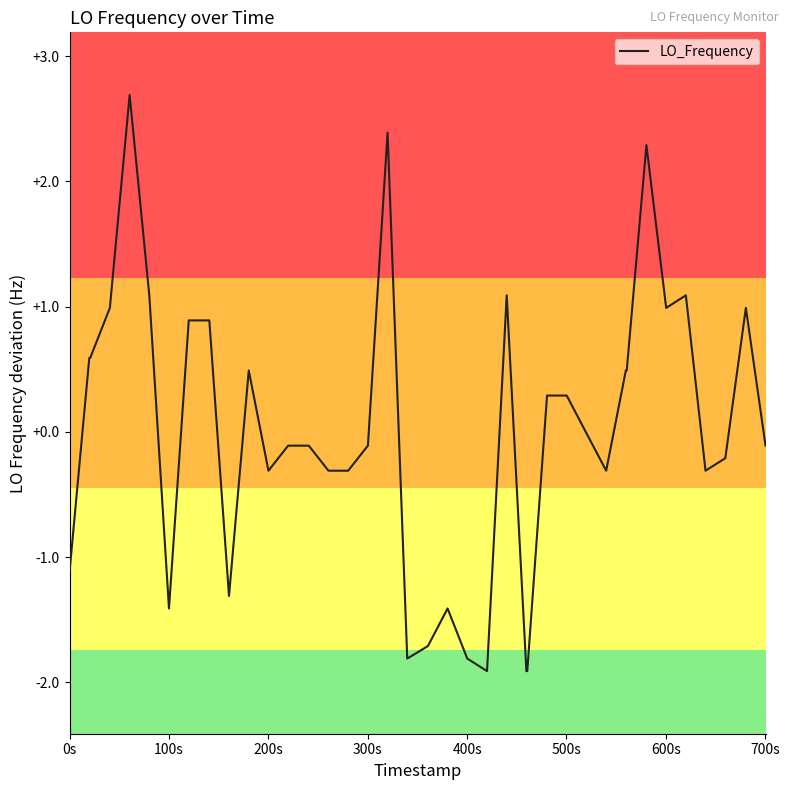

What is the smallest value displayed?

-1.9